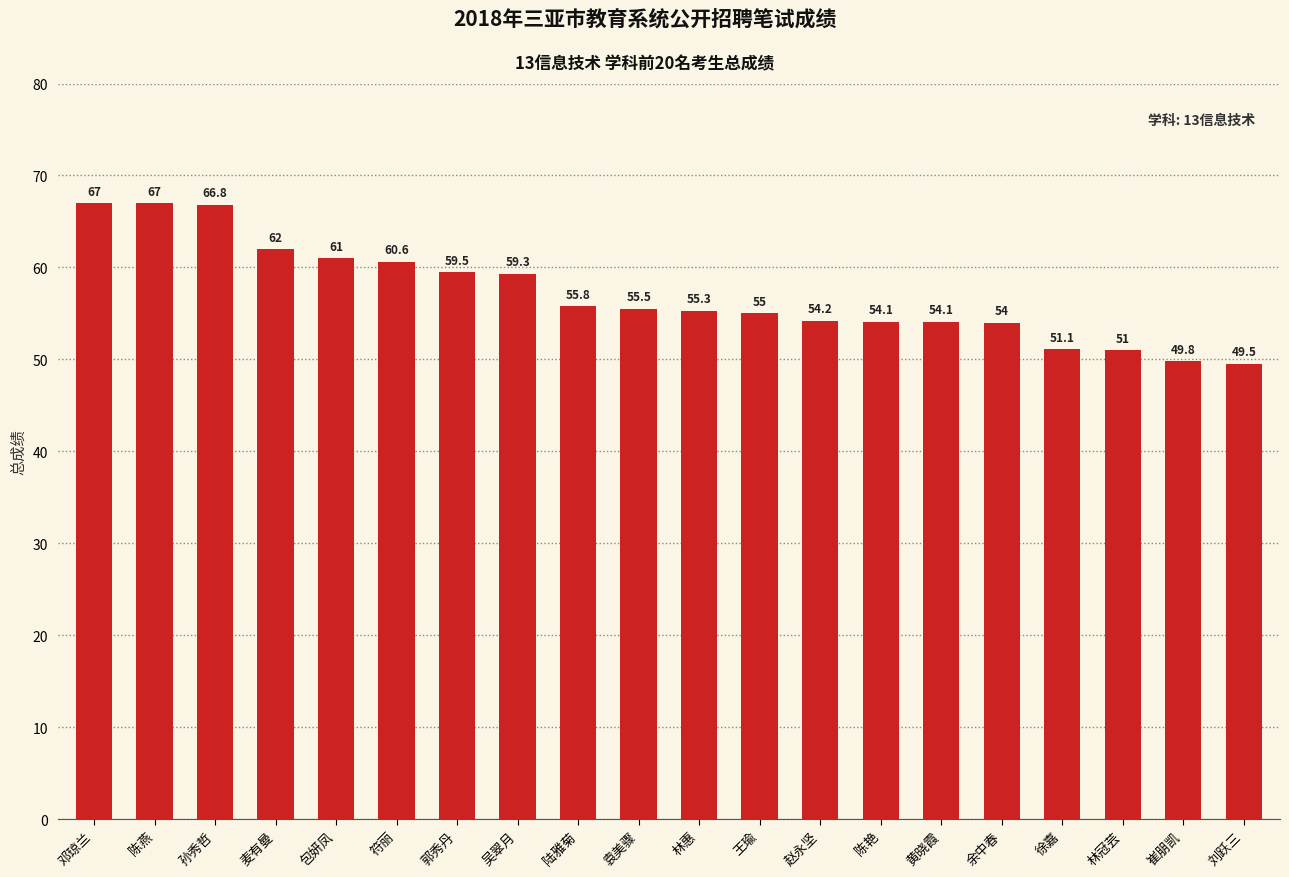

Which category has the lowest value across all series?

刘跃三